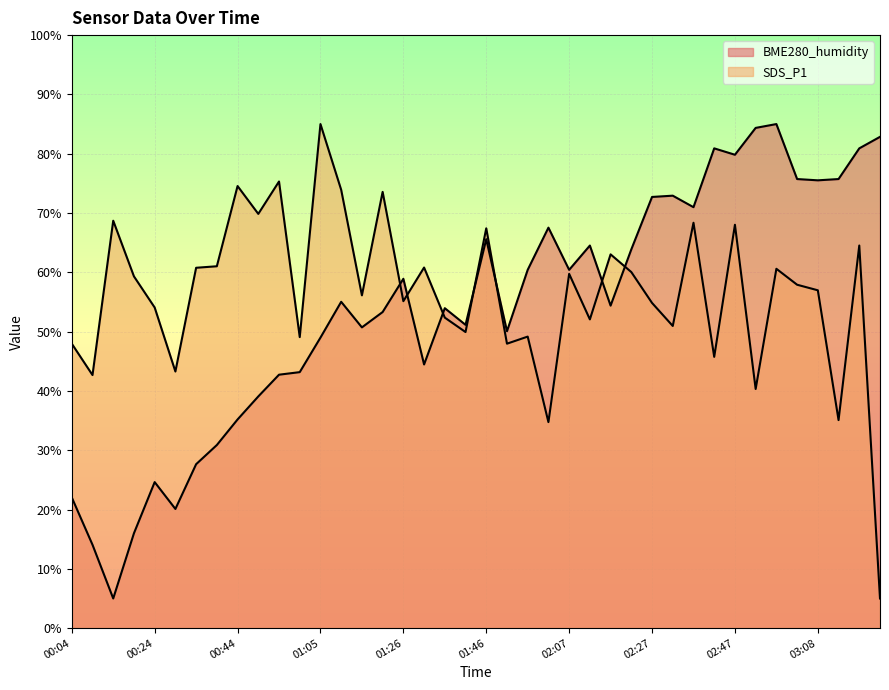

True or false: SDS_P1 has more than 0 points higher than both neighbors.

True